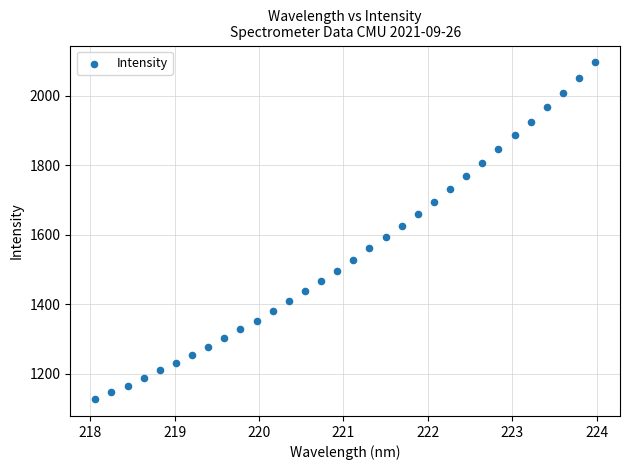

What is the range of Y values (max minus min)?

969.2